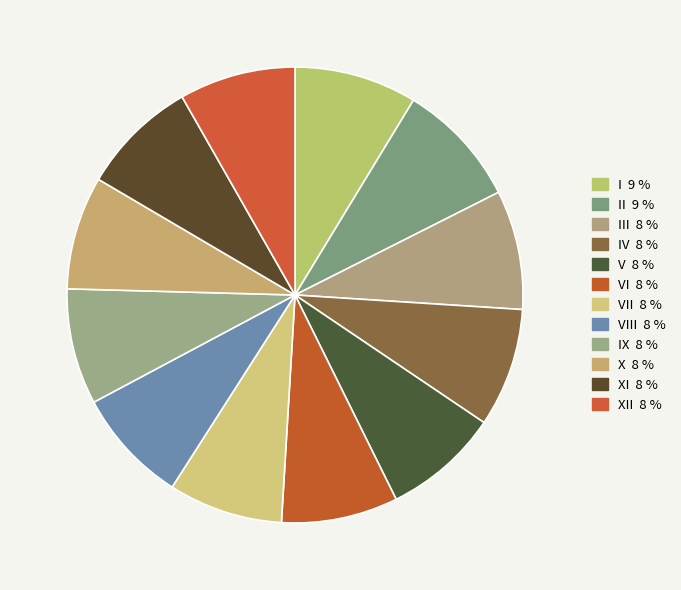

How many segments does this pie chart have?

12